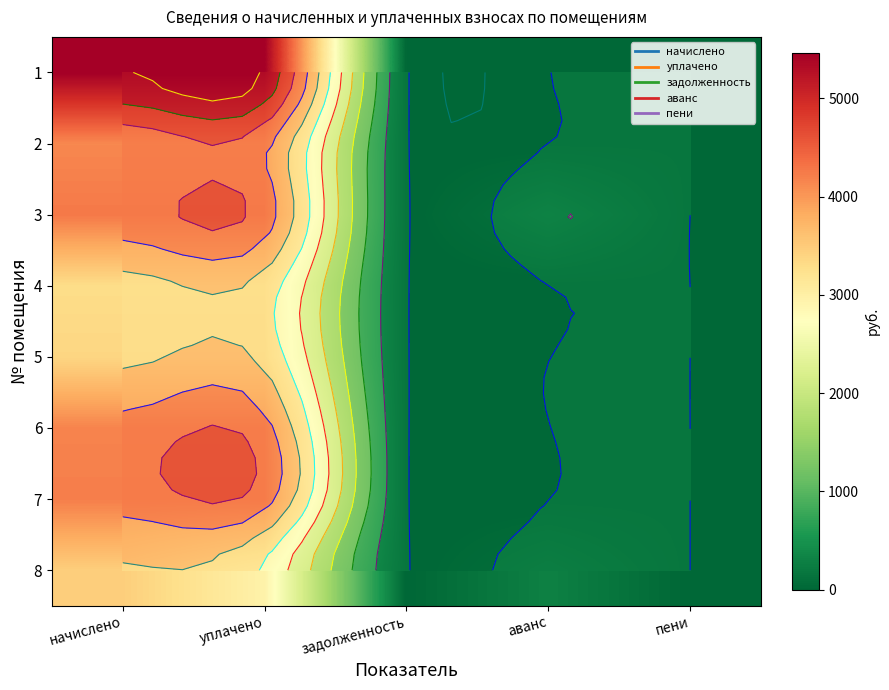

Between начислено and пени, which is larger?

начислено